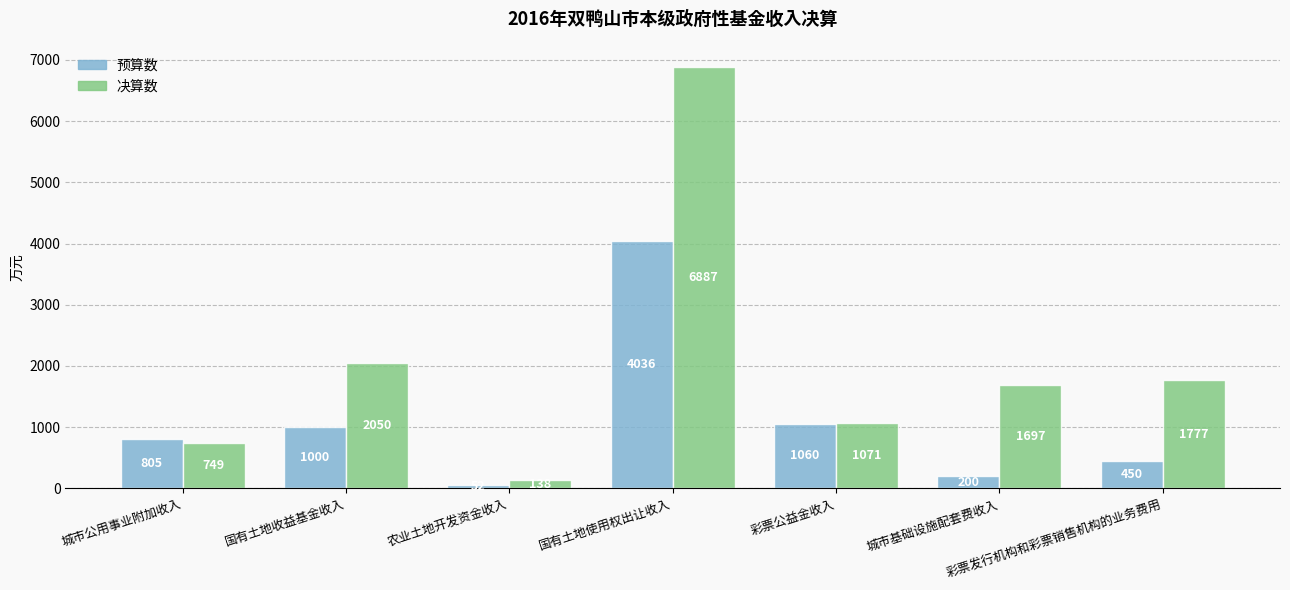

What is the sum of all 决算数 values?

14369